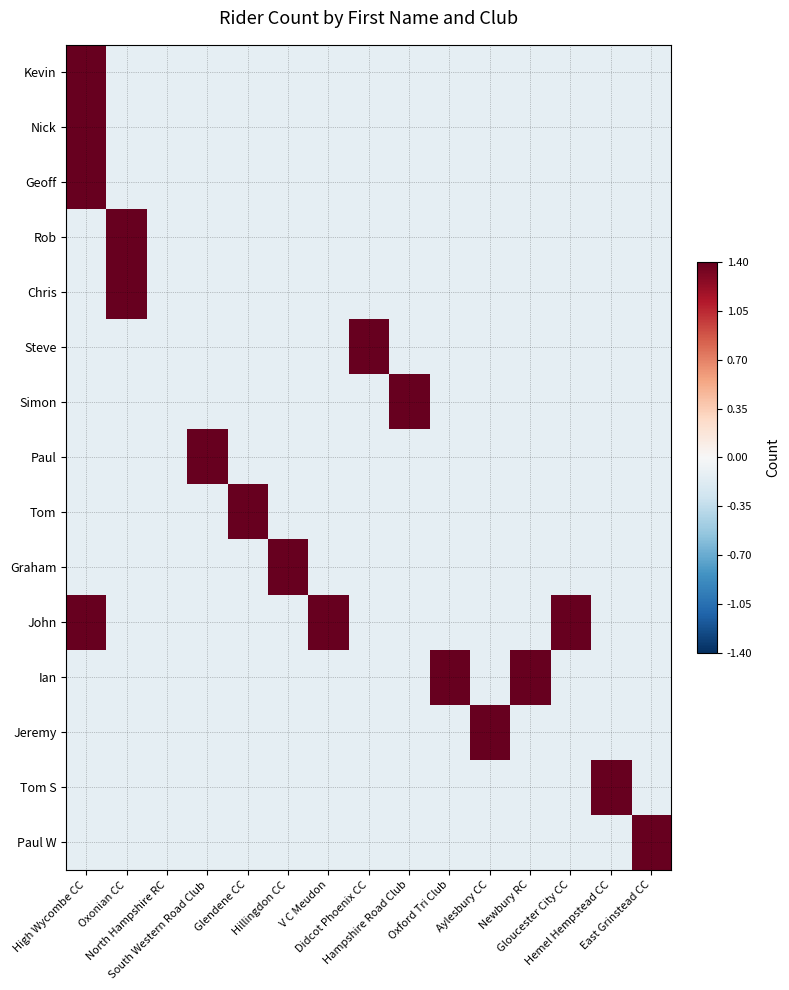

Between Newbury RC and V C Meudon, which is larger?

Newbury RC